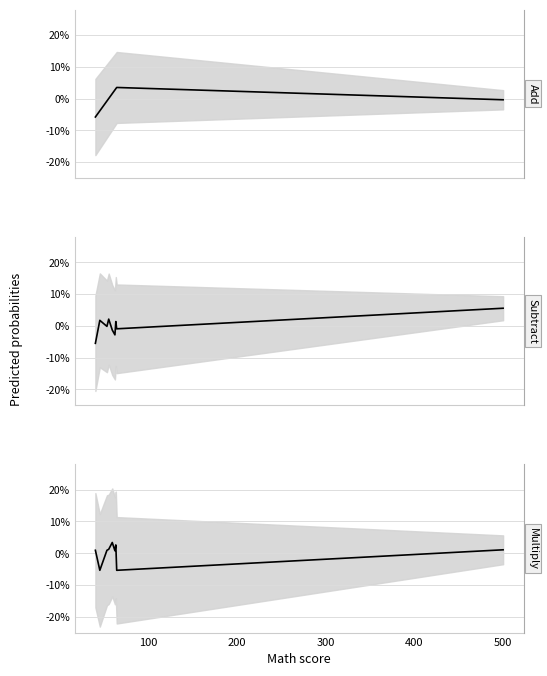

List the series in order of their overall mean, highest first.

Subtract line, Multiply line, Add line